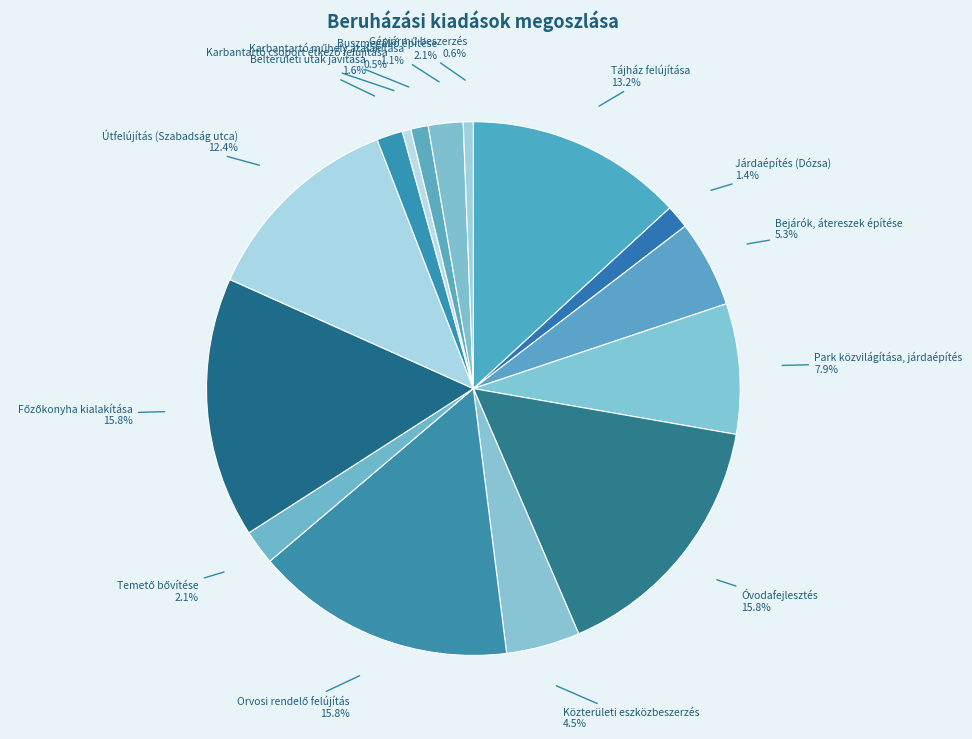

Is there any slice that represents more than half of the pie?

No